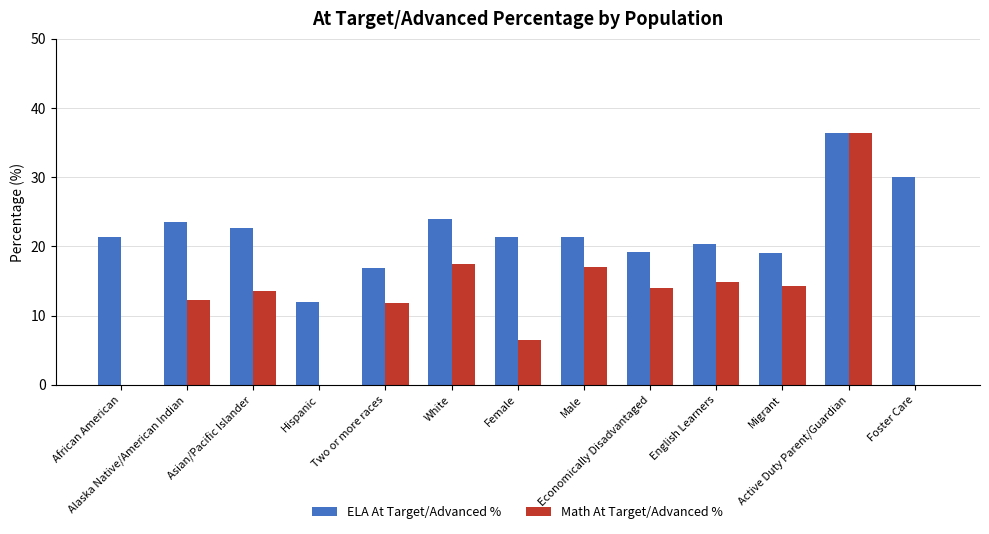

At which label is Math At Target/Advanced % closest to 18?

White